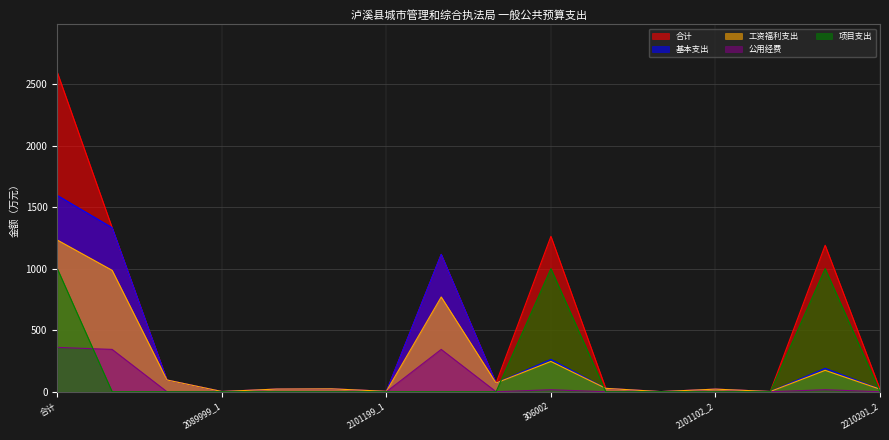

What is the label of the 10th point from the right?

2101199_1